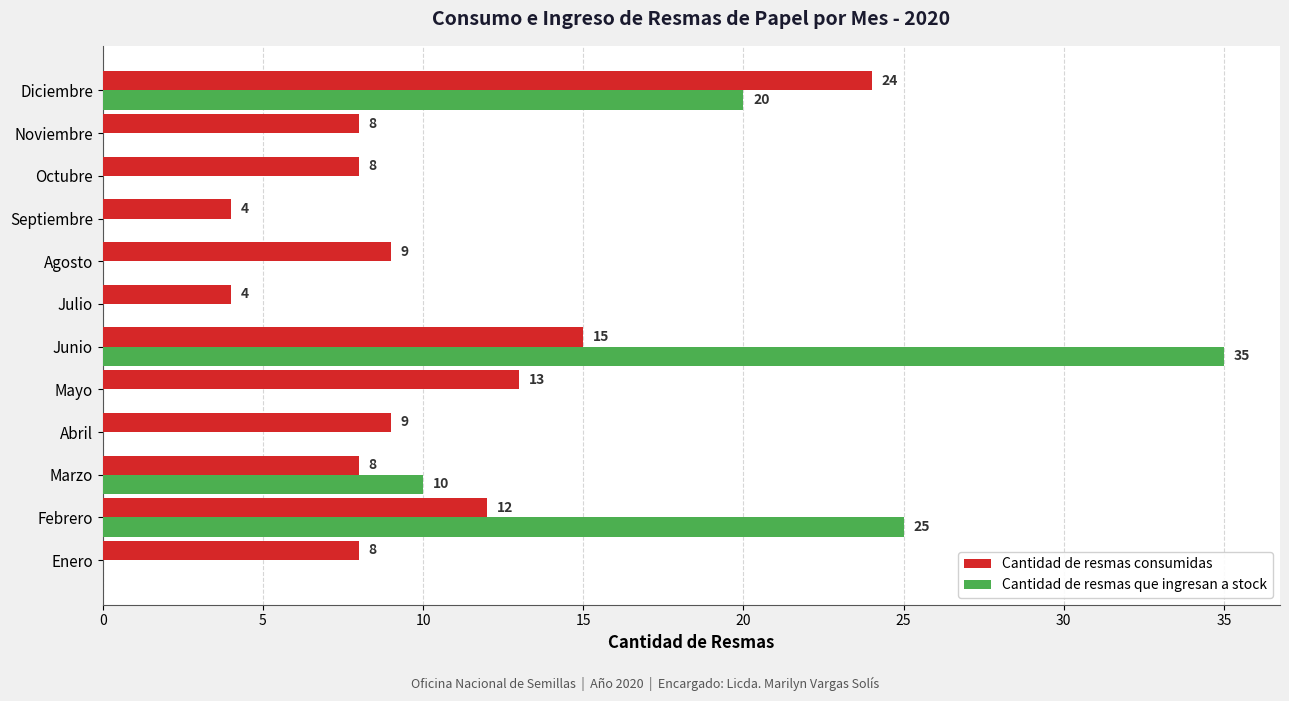

Is the value of Cantidad de resmas consumidas at Septiembre greater than the value of Cantidad de resmas que ingresan a stock at Octubre?

Yes